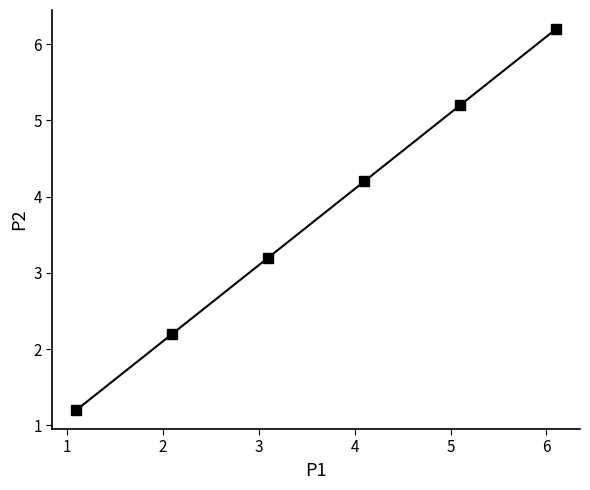

What is the value of the 4th point from the left?

4.2